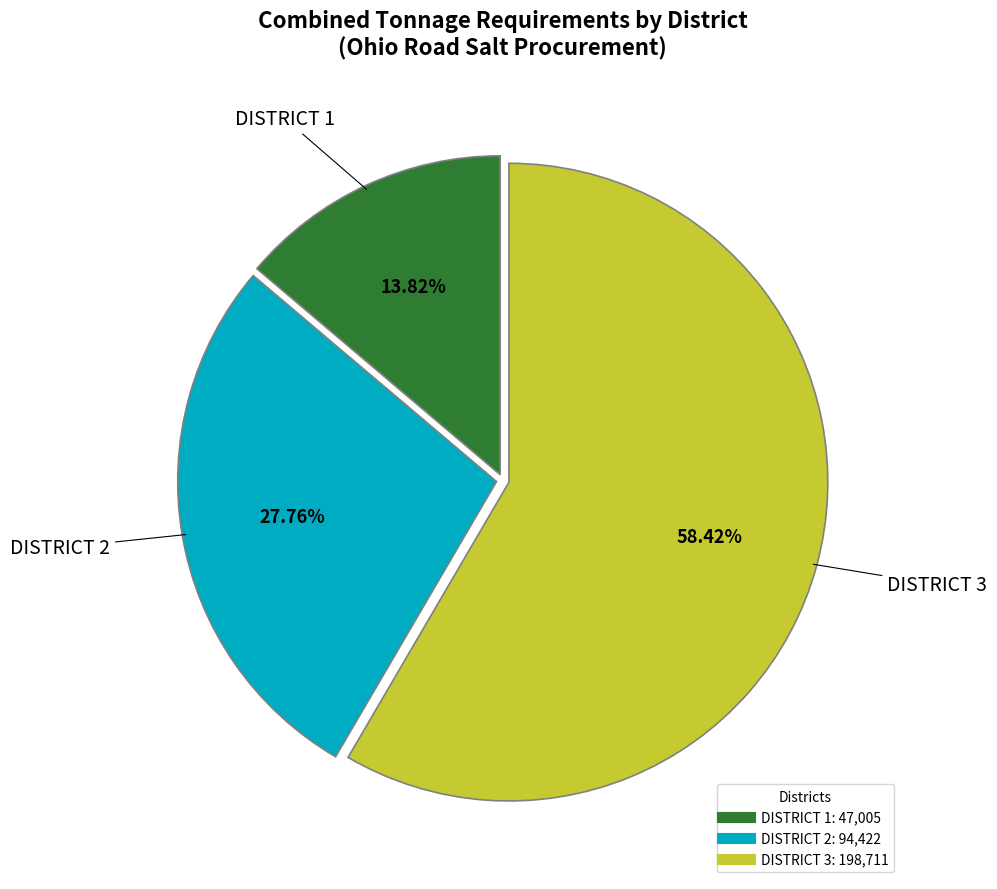

Which has a higher value, DISTRICT 1 or DISTRICT 2?

DISTRICT 2